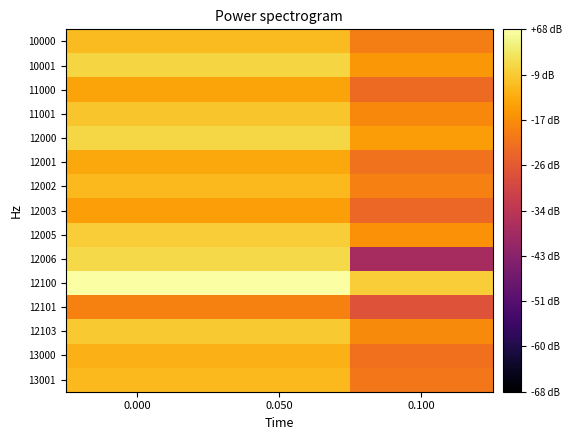

Between 0.050 and 0.100, which series saw the biggest shift?

12006